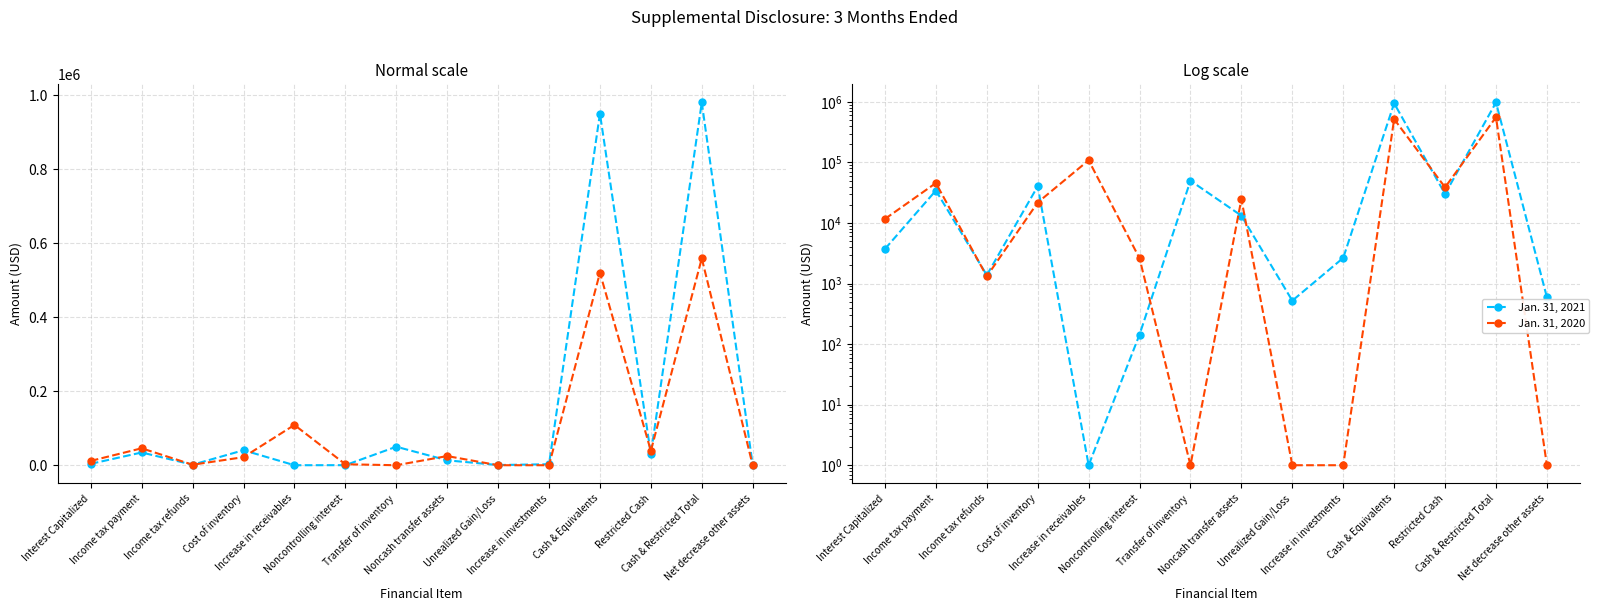

Where is the first local minimum for Jan. 31, 2020?

Income tax refunds